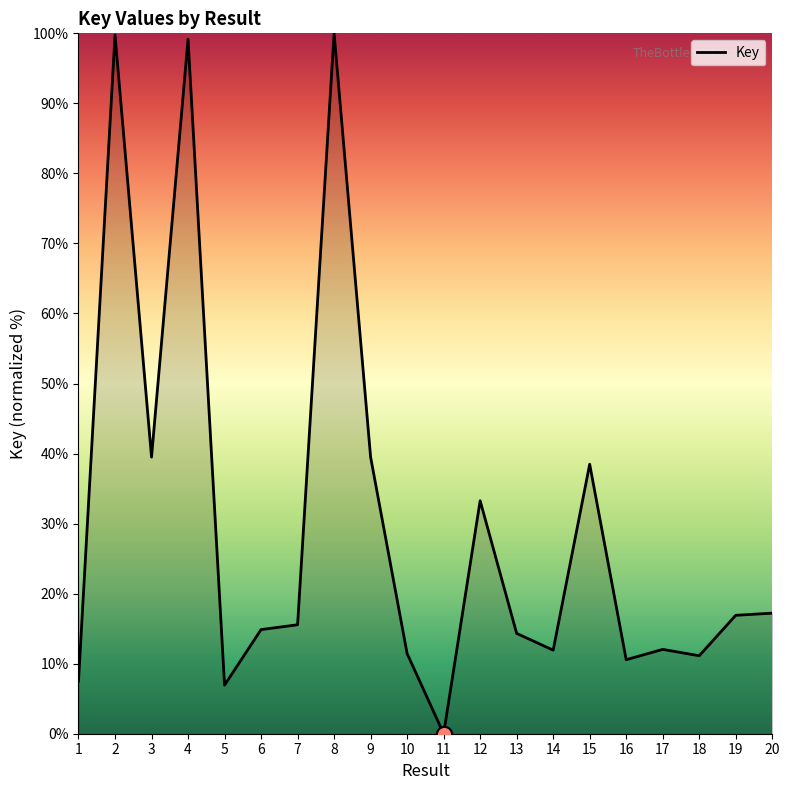

What is the ratio of the value at 3 to the value at 9?

1.0